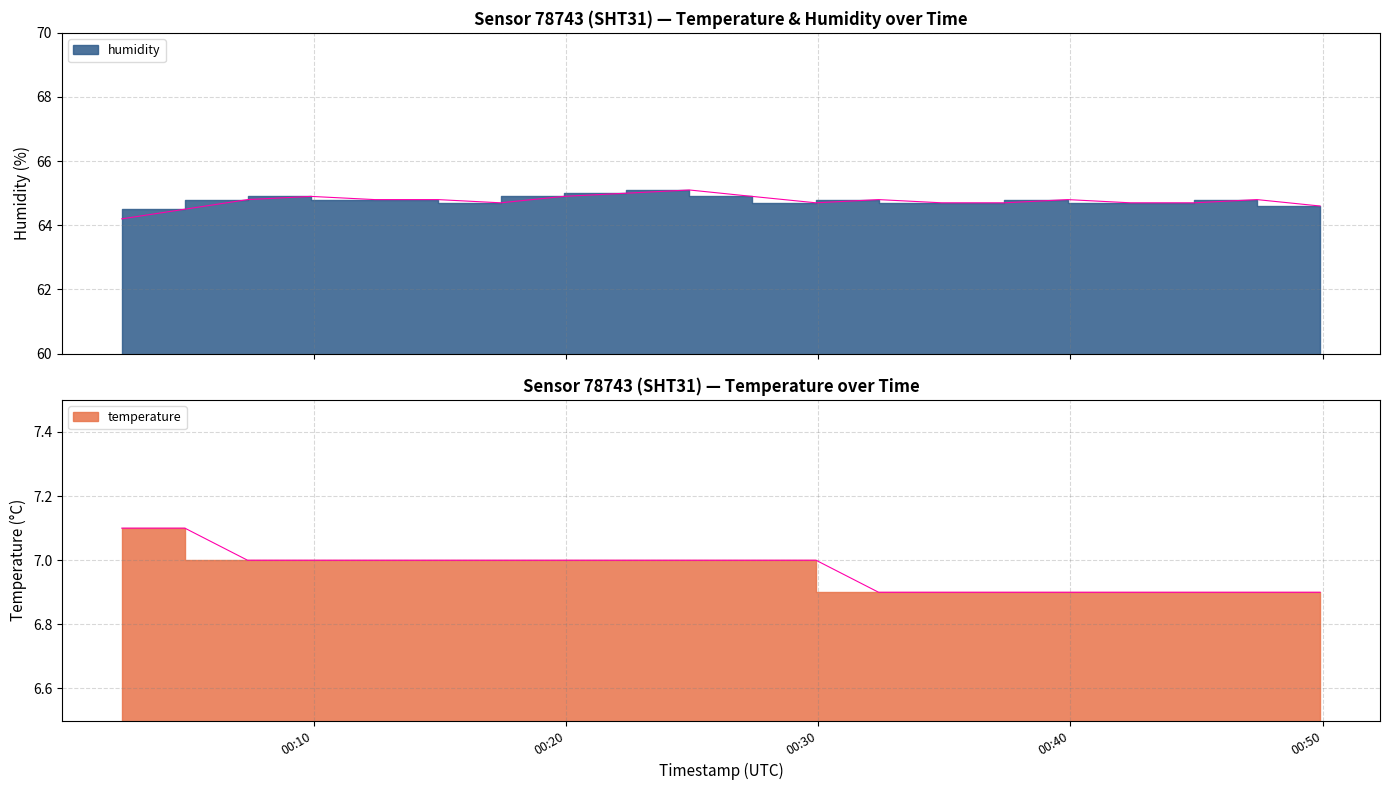

Reading left to right, transcribe all the data shown in this chart.

temperature: 2024-01-27T00:02:24=7.1	2024-01-27T00:04:54=7.1	2024-01-27T00:07:23=7.0	2024-01-27T00:09:54=7.0	2024-01-27T00:12:26=7.0	2024-01-27T00:14:56=7.0	2024-01-27T00:17:25=7.0	2024-01-27T00:19:55=7.0	2024-01-27T00:22:24=7.0	2024-01-27T00:24:54=7.0	2024-01-27T00:27:23=7.0	2024-01-27T00:29:55=7.0	2024-01-27T00:32:24=6.9	2024-01-27T00:34:54=6.9	2024-01-27T00:37:23=6.9	2024-01-27T00:39:54=6.9	2024-01-27T00:42:23=6.9	2024-01-27T00:44:55=6.9	2024-01-27T00:47:24=6.9	2024-01-27T00:49:54=6.9
humidity: 2024-01-27T00:02:24=64.2	2024-01-27T00:04:54=64.5	2024-01-27T00:07:23=64.8	2024-01-27T00:09:54=64.9	2024-01-27T00:12:26=64.8	2024-01-27T00:14:56=64.8	2024-01-27T00:17:25=64.7	2024-01-27T00:19:55=64.9	2024-01-27T00:22:24=65.0	2024-01-27T00:24:54=65.1	2024-01-27T00:27:23=64.9	2024-01-27T00:29:55=64.7	2024-01-27T00:32:24=64.8	2024-01-27T00:34:54=64.7	2024-01-27T00:37:23=64.7	2024-01-27T00:39:54=64.8	2024-01-27T00:42:23=64.7	2024-01-27T00:44:55=64.7	2024-01-27T00:47:24=64.8	2024-01-27T00:49:54=64.6